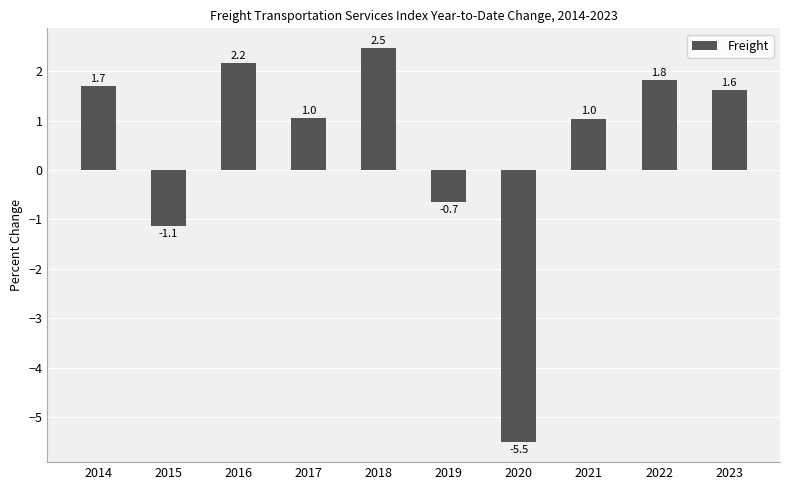

Which has a higher value, 2017 or 2016?

2016